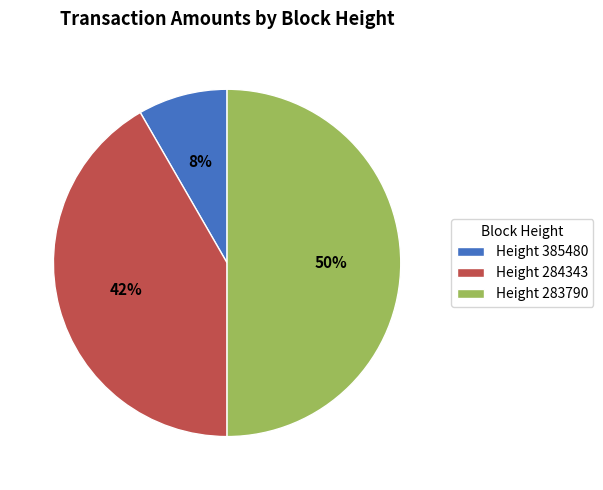

Does Height 284343 account for over 50% of the chart?

No